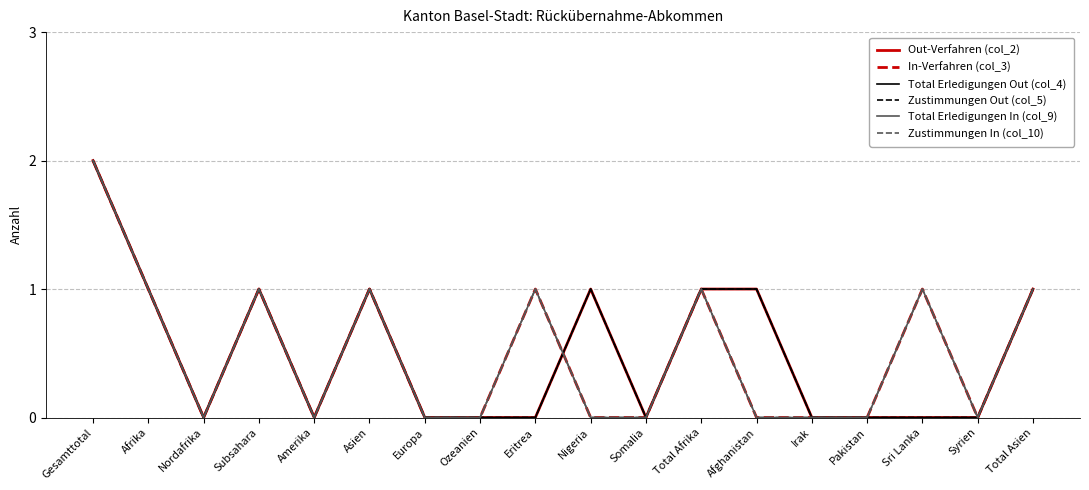

What is the difference between the maximum and minimum values in the Zustimmungen In (col_10) series?

2